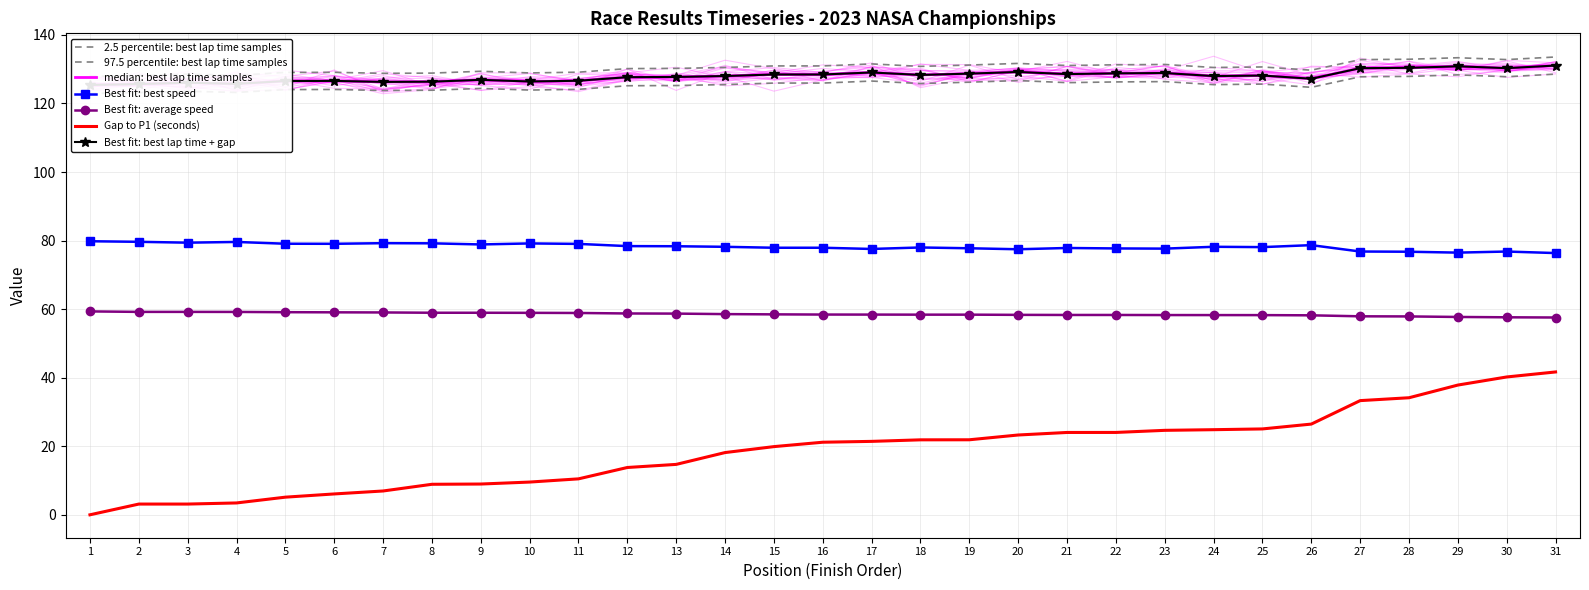

Does the chart have visible grid lines?

Yes